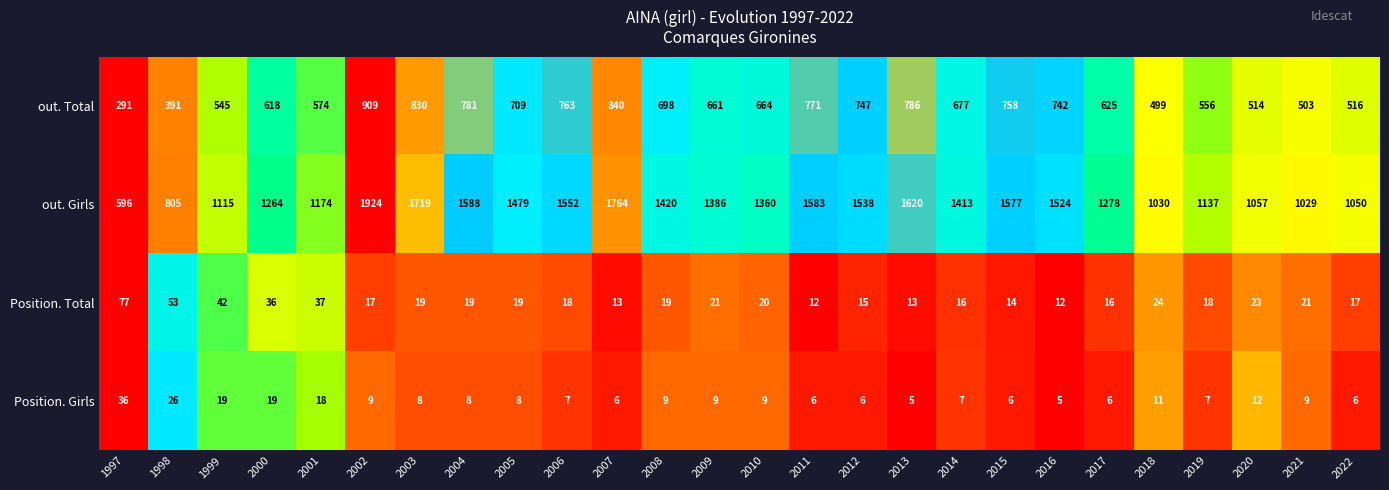

Where is out. Girls nearest to the value 1260?

2000